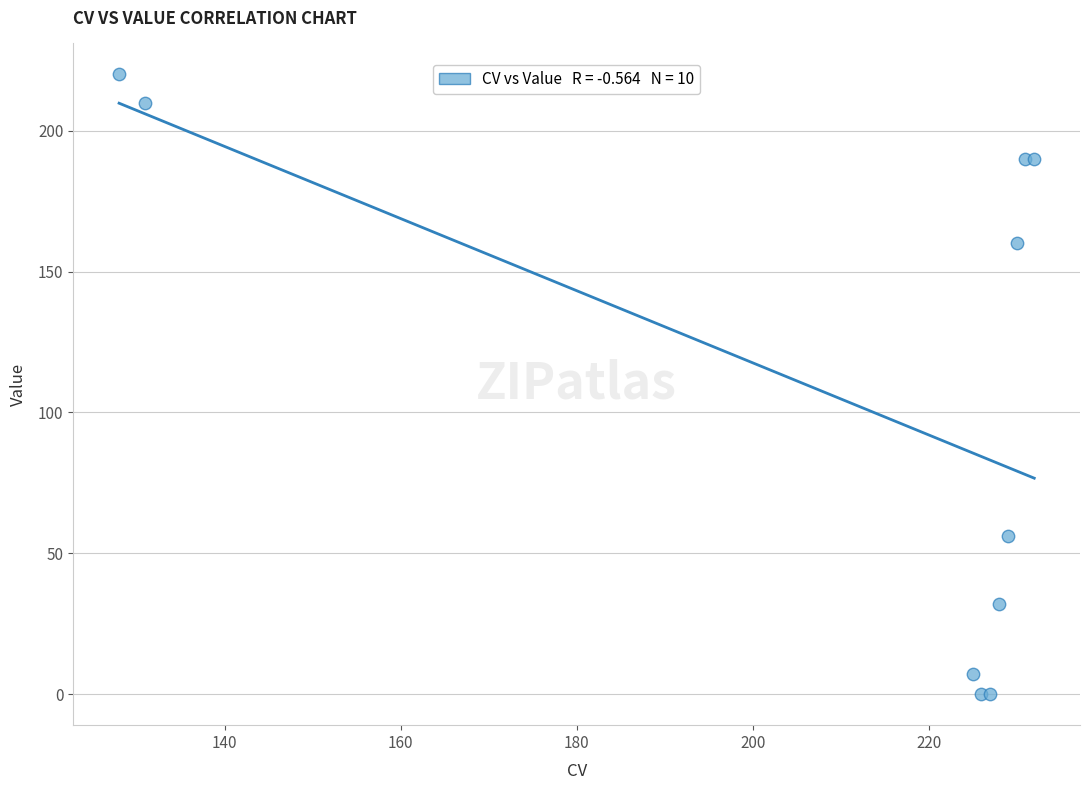

What Y value in the scatter plot is closest to 110?

160